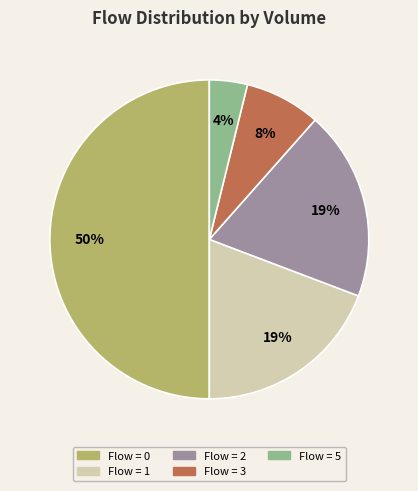

To the nearest percent, what is the average slice percentage?

20%